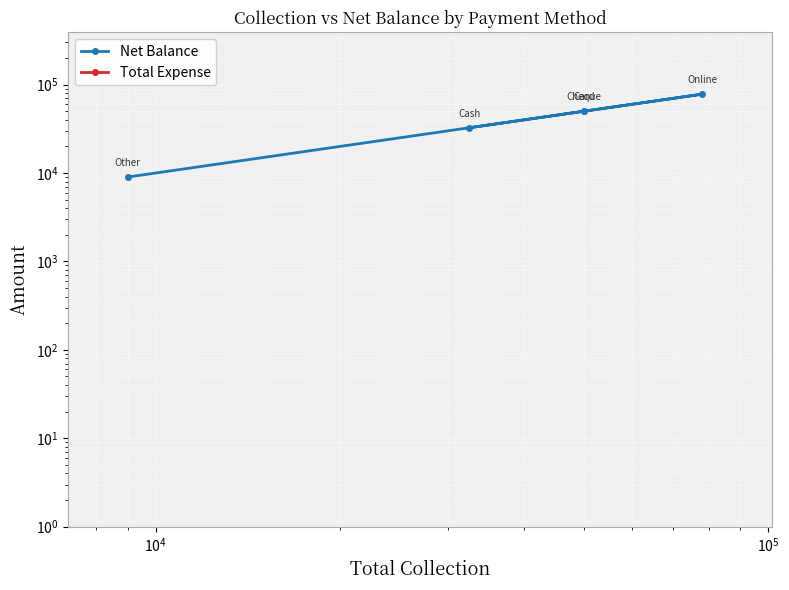

Is it true that Net Balance equals 78000 at $\mathdefault{10^{5}}$?

True